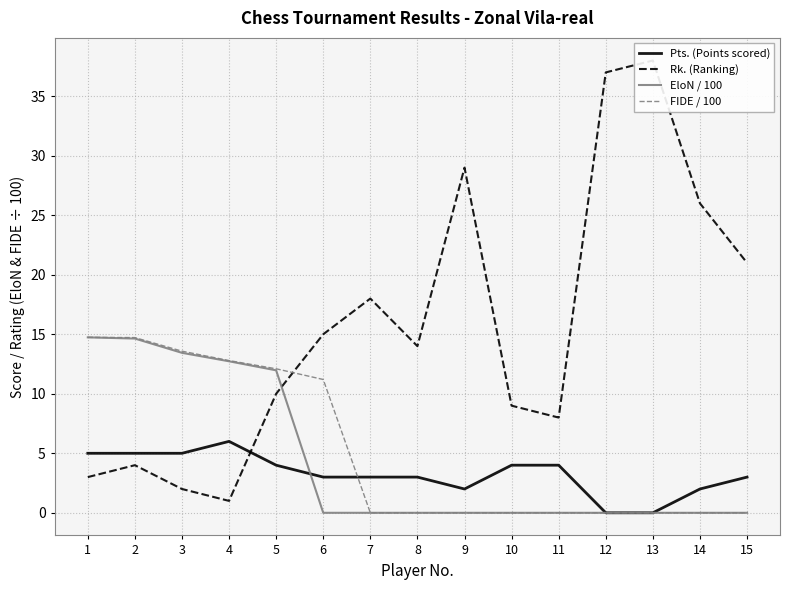

Which series has the largest total across all categories?

Rk. (Ranking)